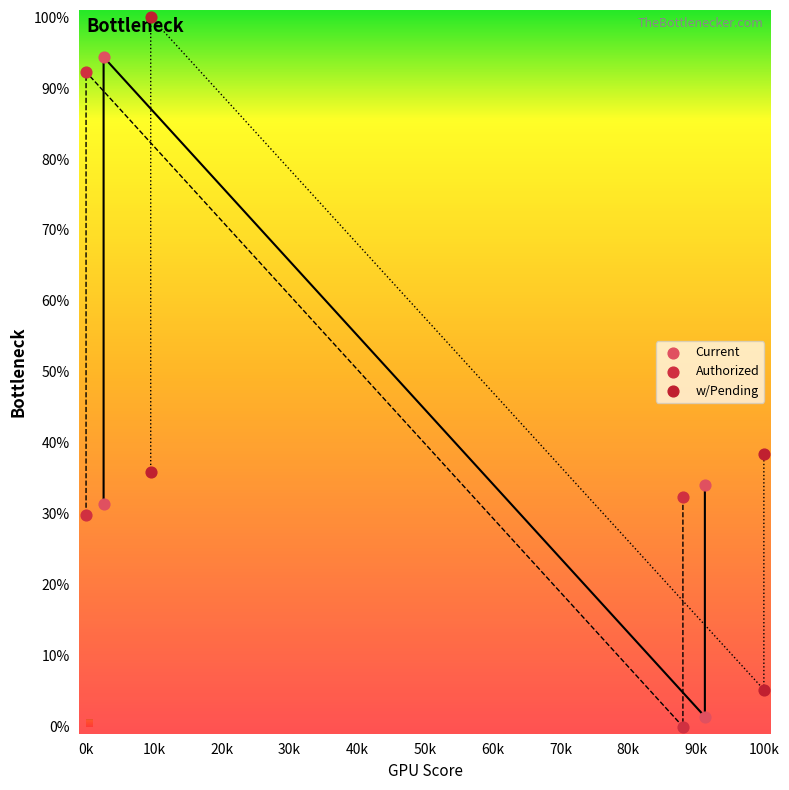

Which series reaches the maximum Y coordinate?

w/Pending